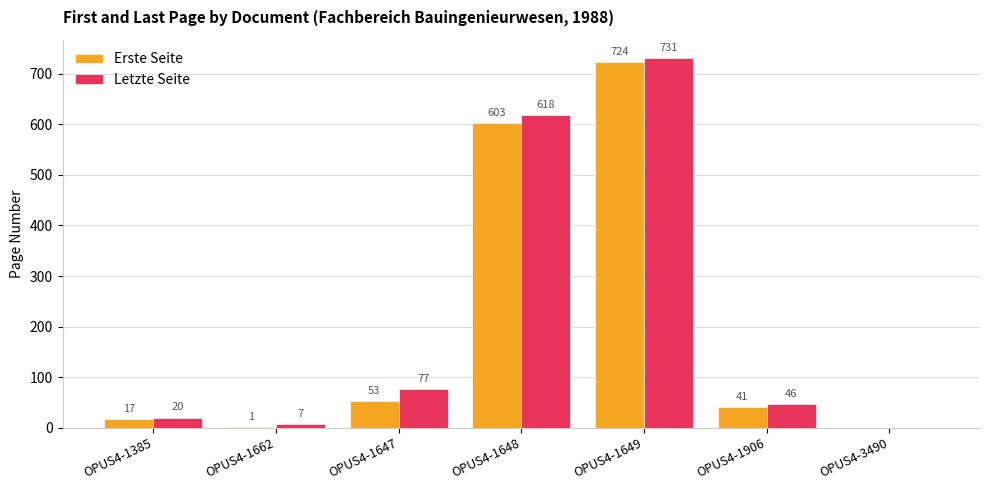

Reading right to left, list all the values displayed in this chart.

Erste Seite: OPUS4-3490=0	OPUS4-1906=41	OPUS4-1649=724	OPUS4-1648=603	OPUS4-1647=53	OPUS4-1662=1	OPUS4-1385=17
Letzte Seite: OPUS4-3490=0	OPUS4-1906=46	OPUS4-1649=731	OPUS4-1648=618	OPUS4-1647=77	OPUS4-1662=7	OPUS4-1385=20